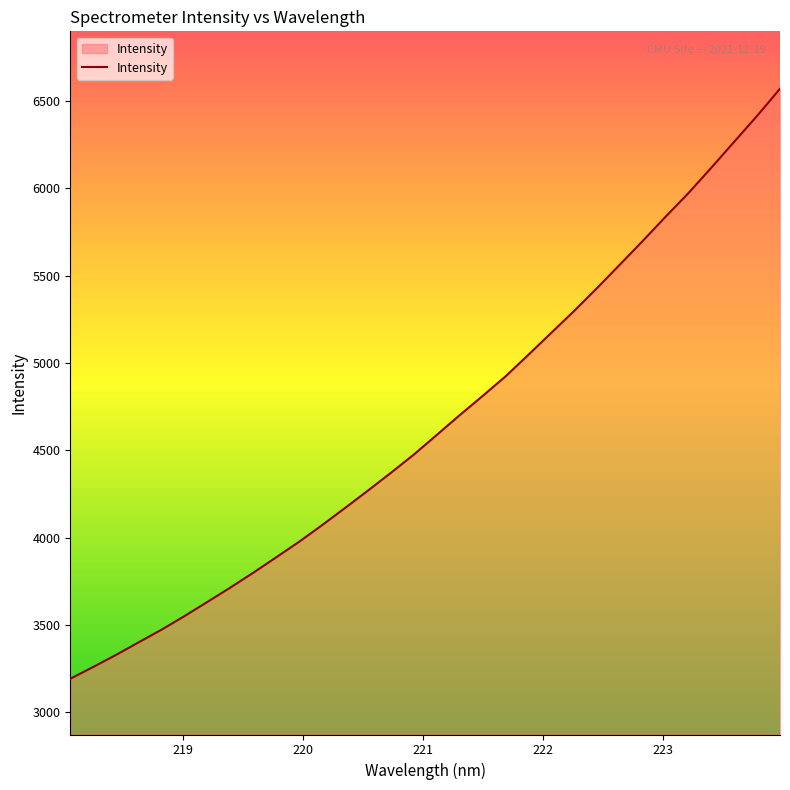

What is the smallest value displayed?

3191.8